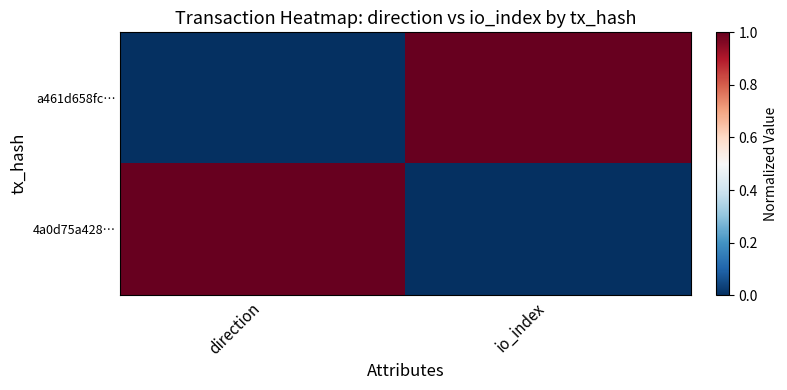

Which label corresponds to the largest value in the chart?

io_index